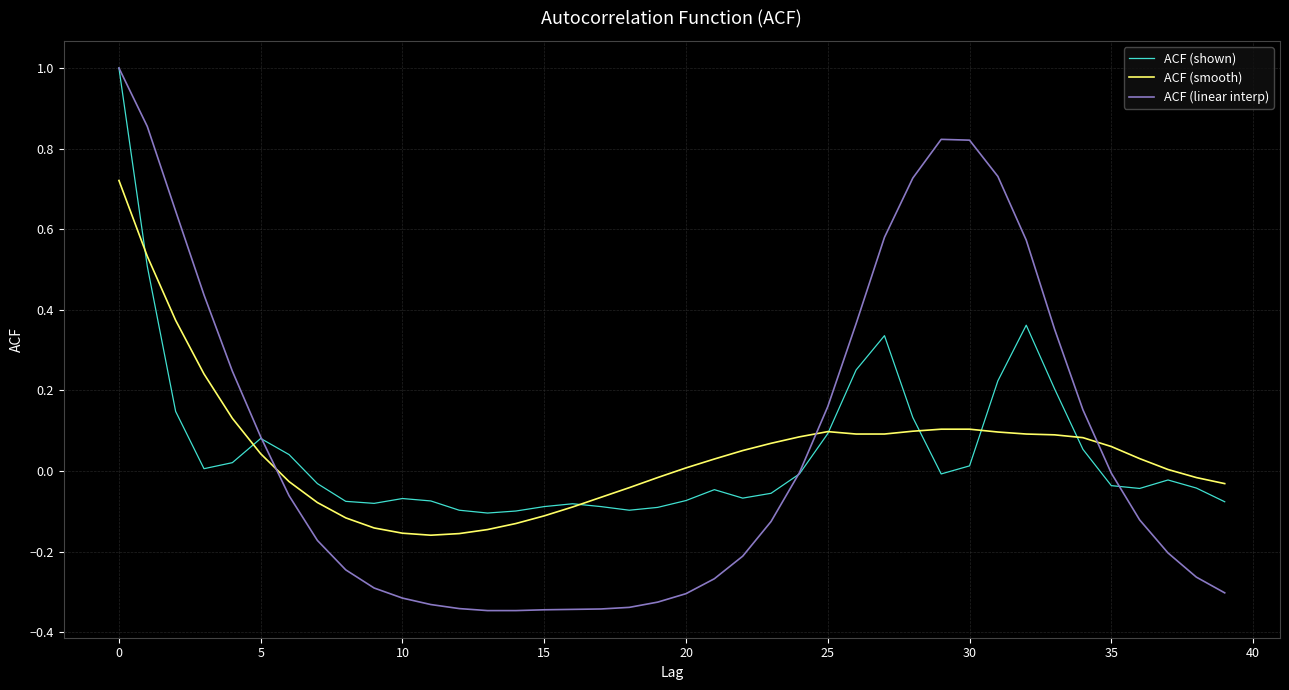

Which series has the largest range (max minus min)?

ACF (linear interp)